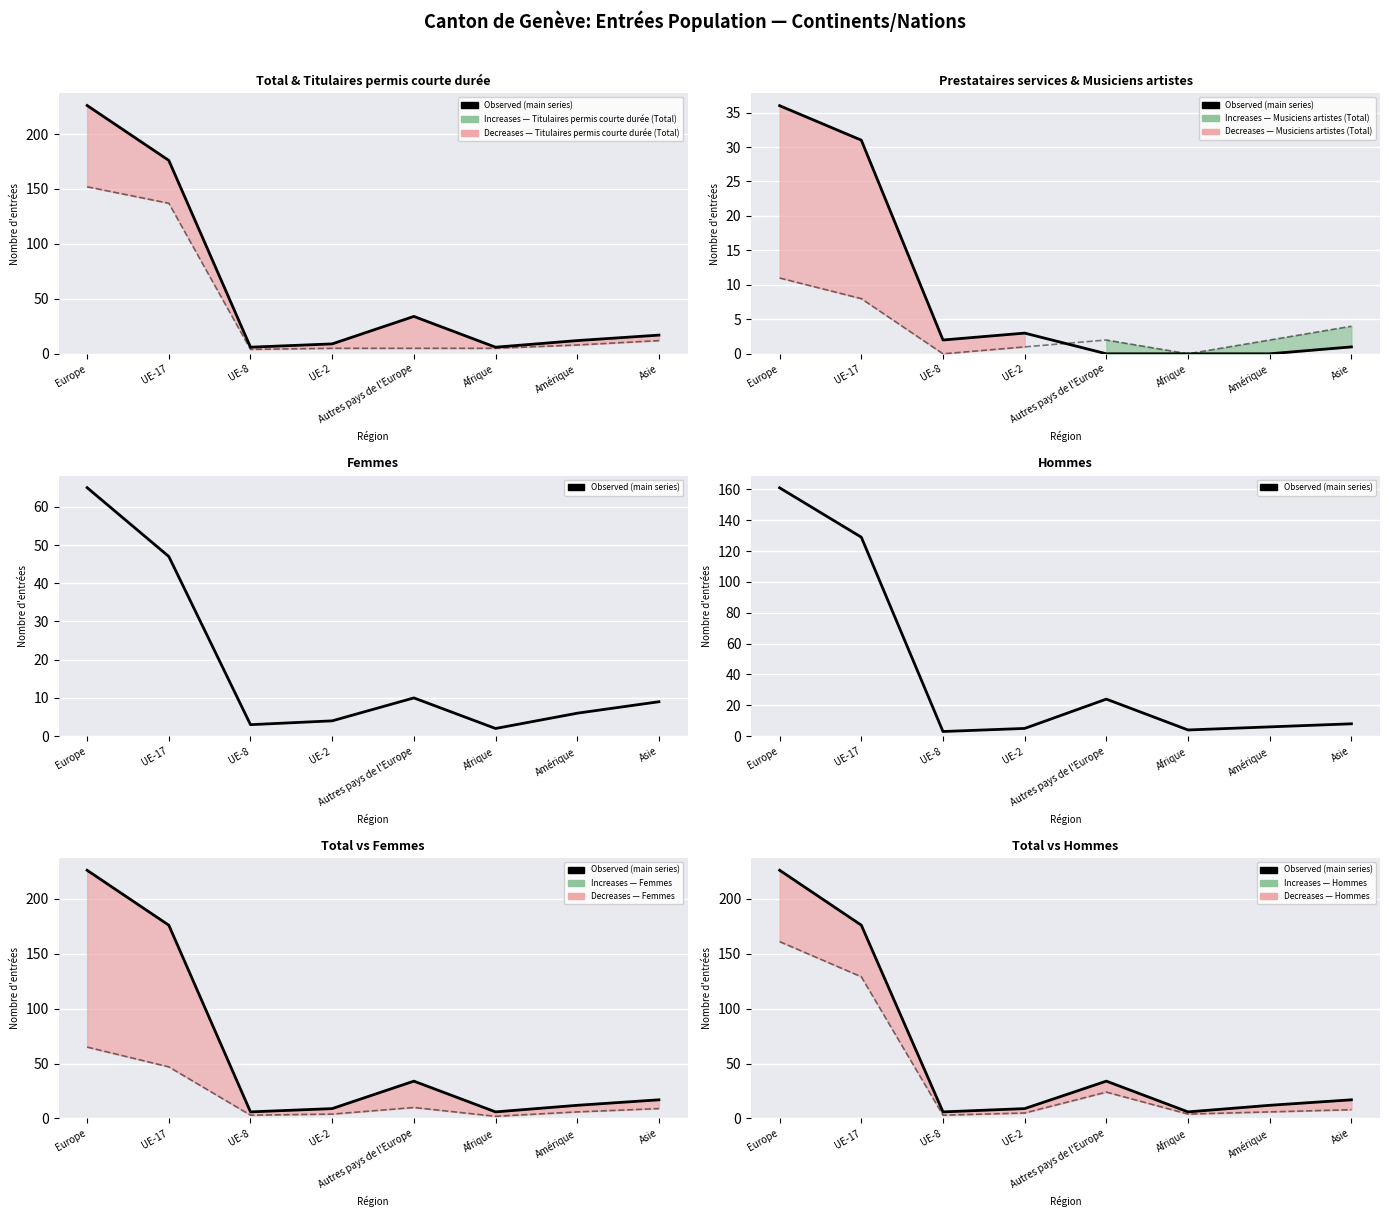

What is the average value?

61